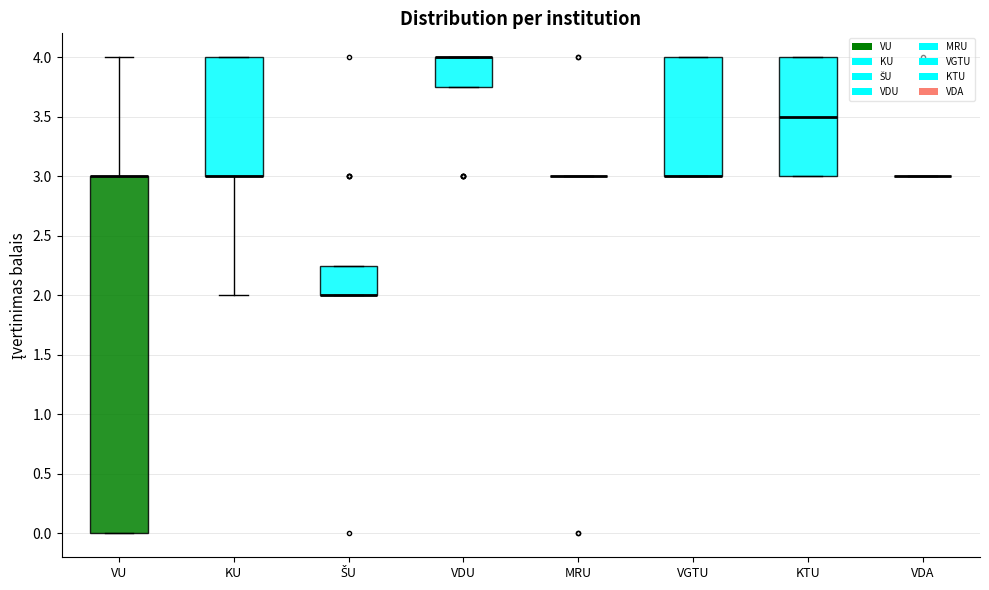

Comparing the boxes themselves (not the whiskers), which one is the tallest?

VU